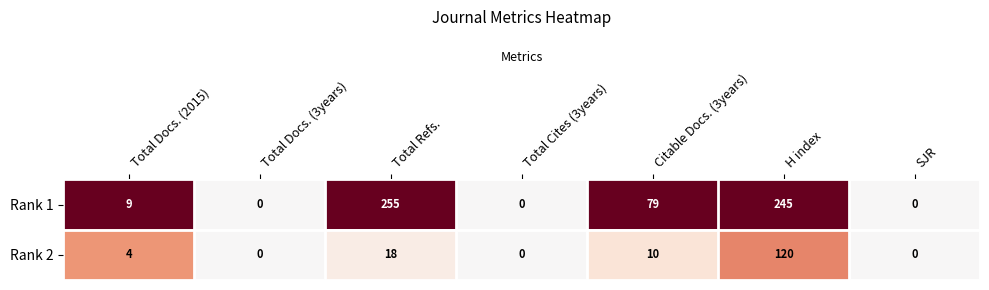

Rank the series by their average value, from highest to lowest.

Rank 1, Rank 2